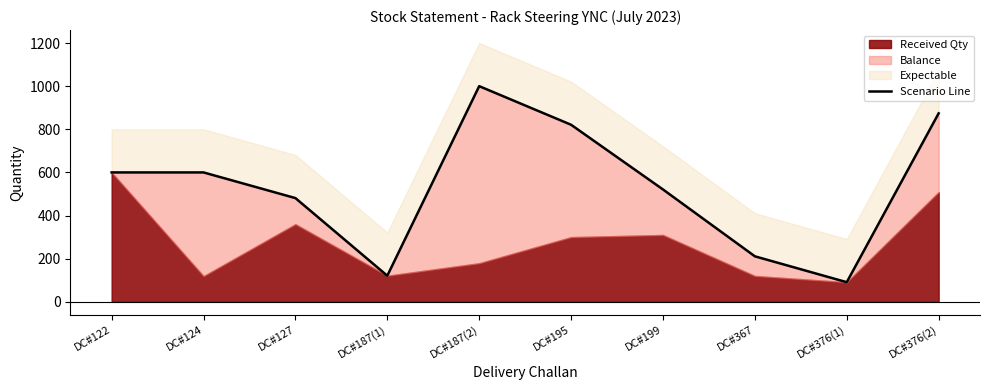

What value does the data have at DC#367?

211